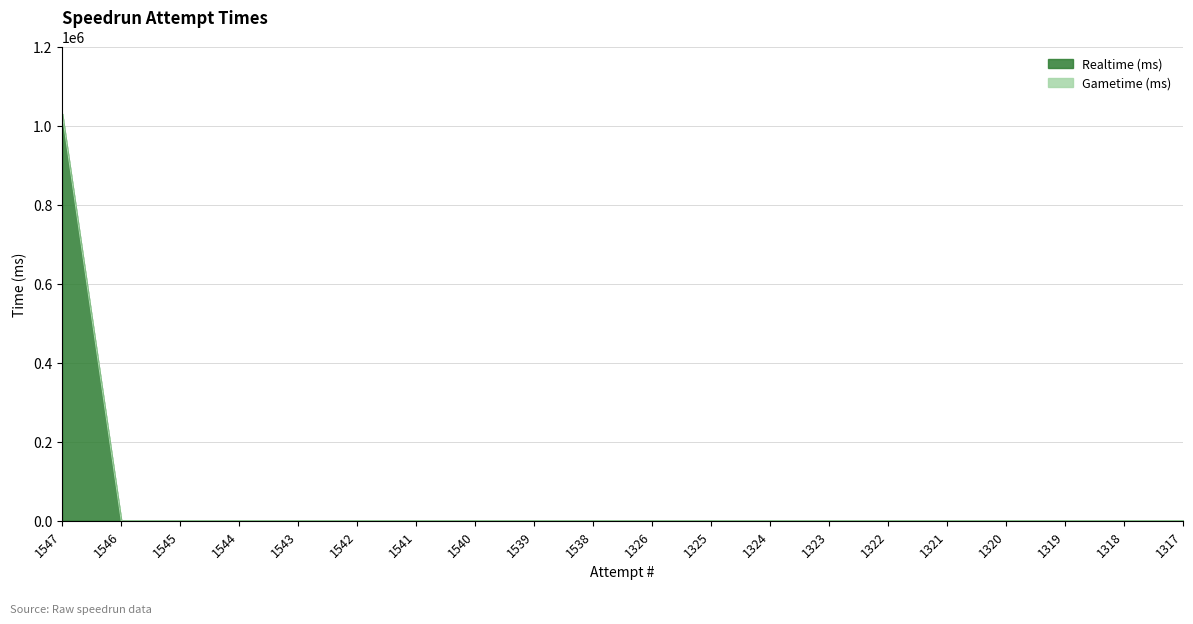

Is it true that the value at 1320 is 0?

True